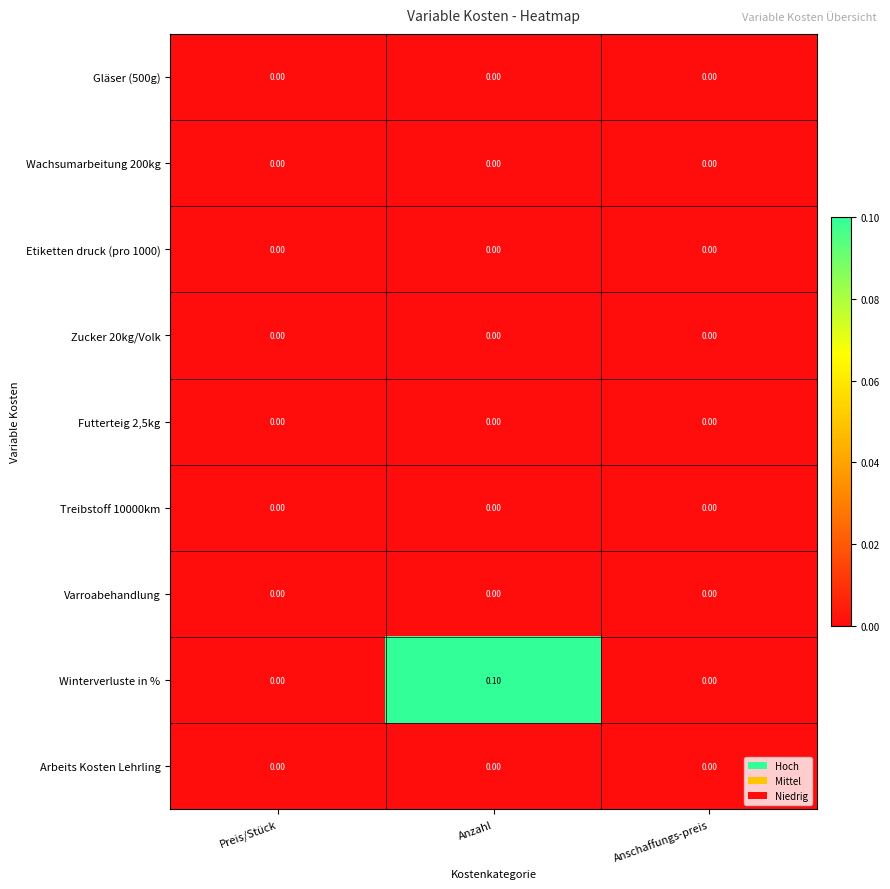

At which category does the chart reach its peak across all series?

Anzahl